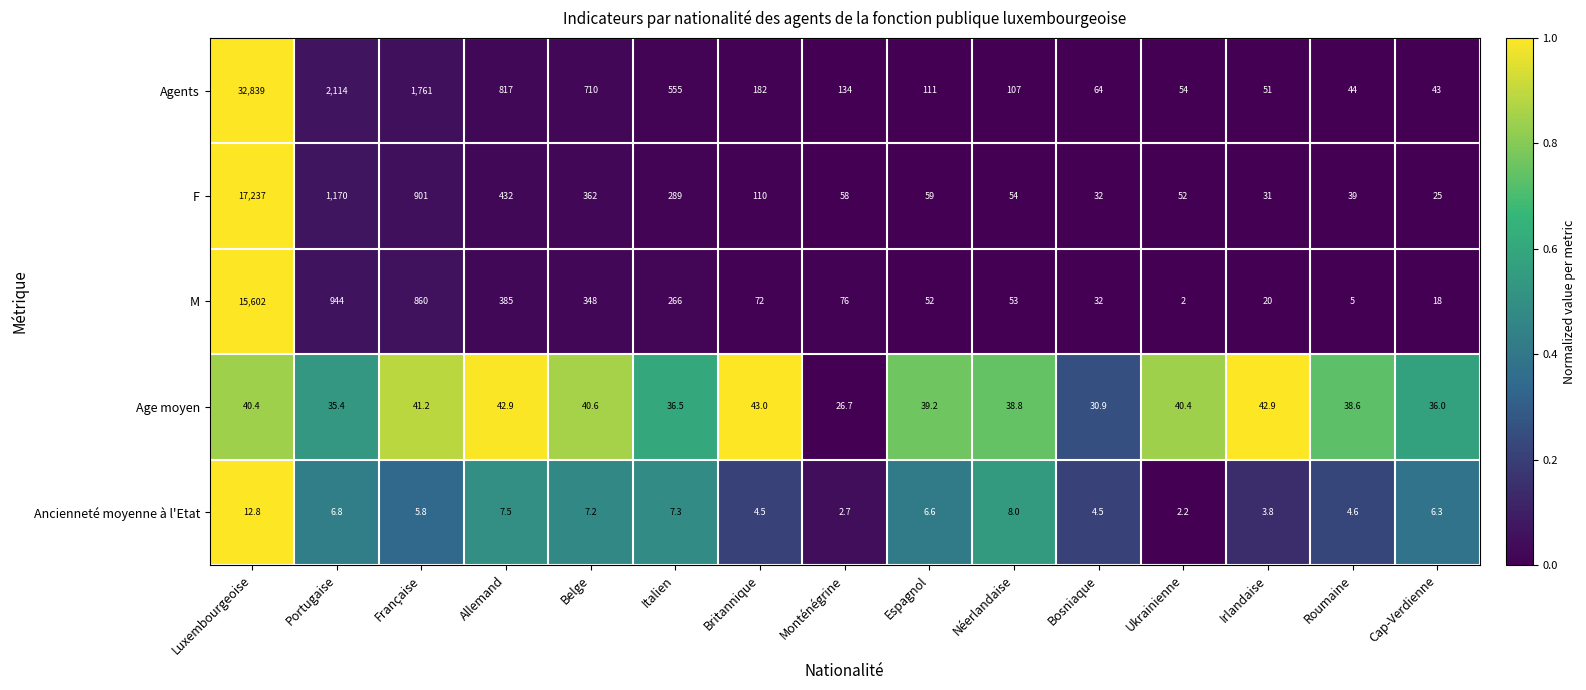

What is the difference between the Agents values at Bosniaque and Ukrainienne?

10.0